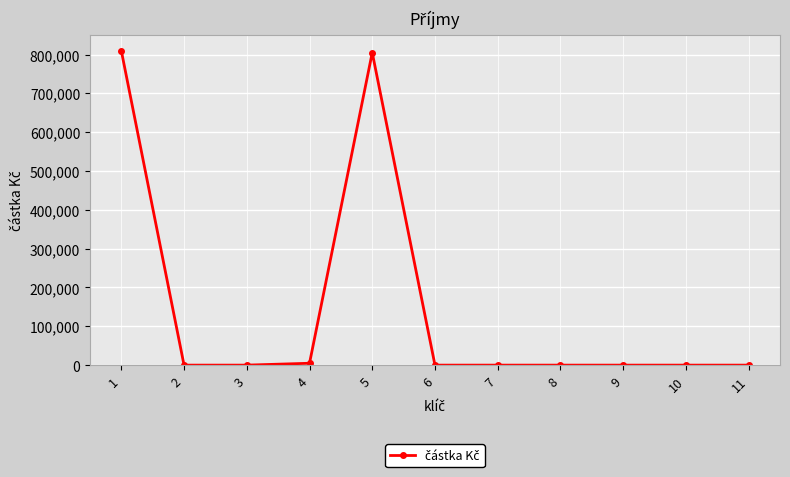

Is it true that the value at 6 is -335957?

False